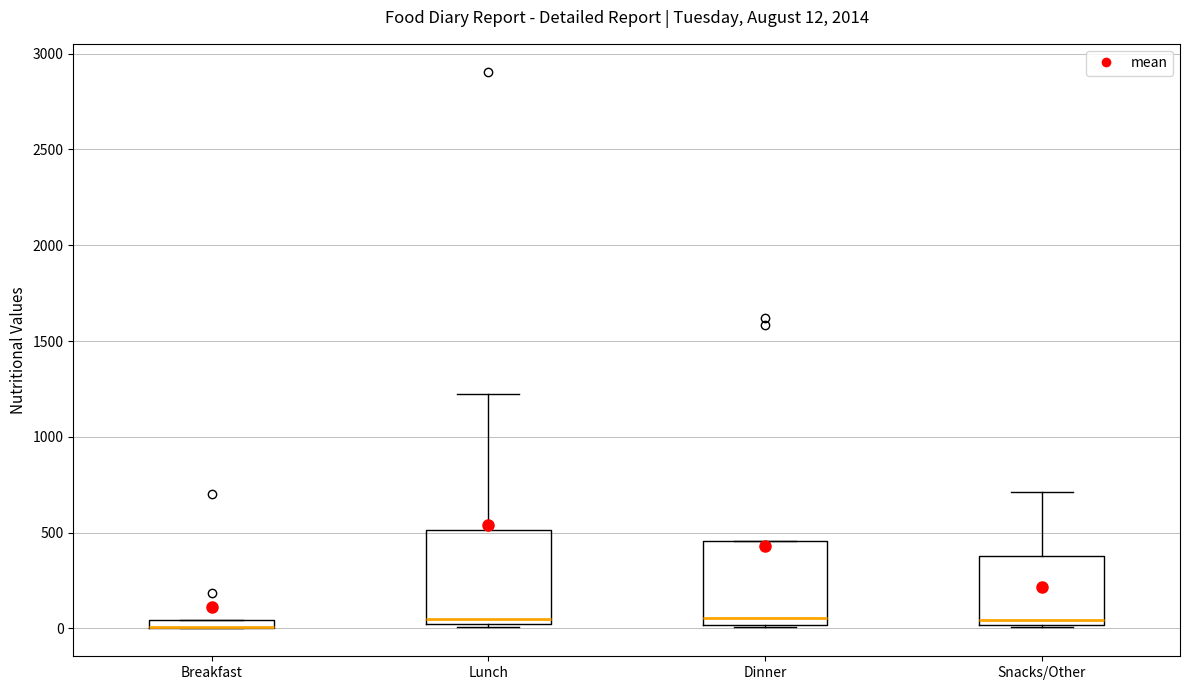

Comparing the boxes themselves (not the whiskers), which one is the tallest?

Lunch